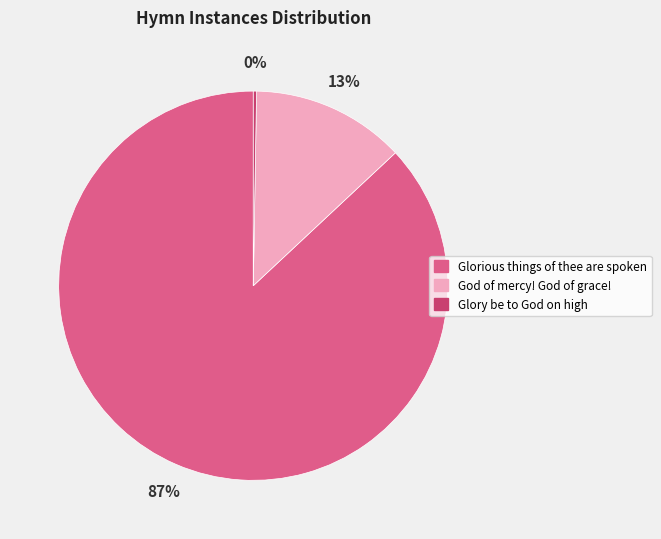

To the nearest percent, what is the difference between the God of mercy! God of grace! and Glorious things of thee are spoken slice percentages?

74%